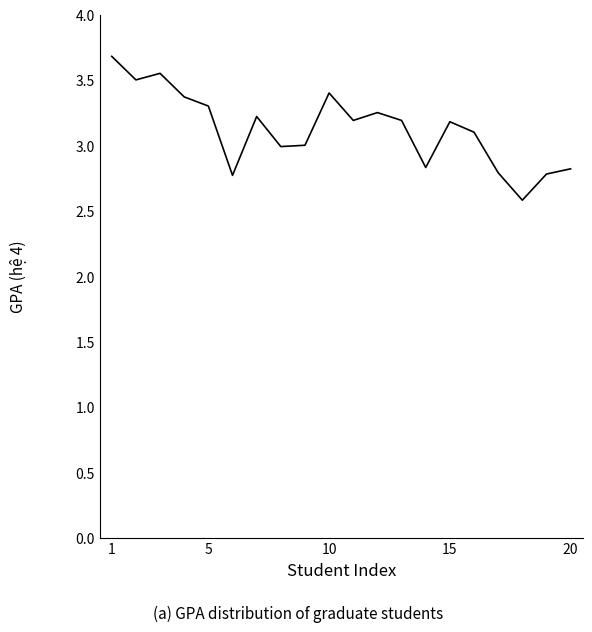

Does the chart have visible grid lines?

No